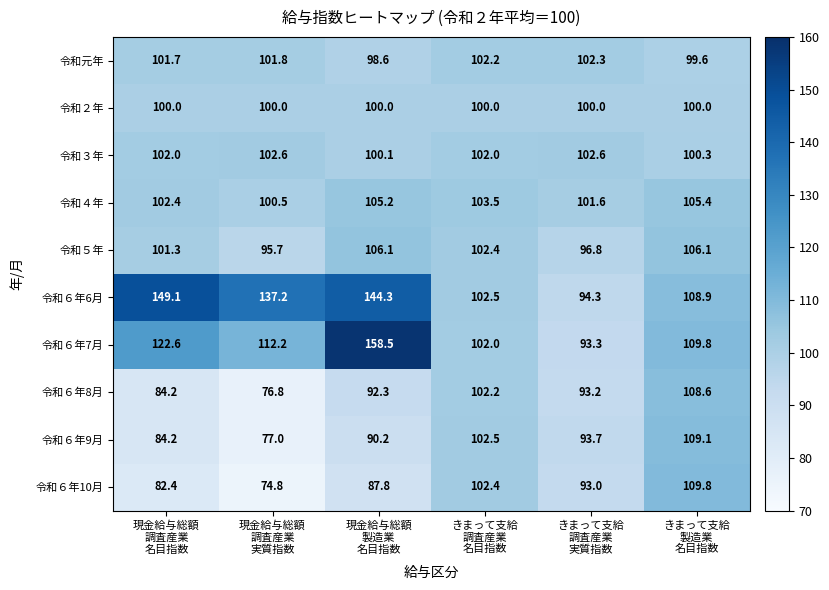

At how many categories does at least one series exceed 100?

6